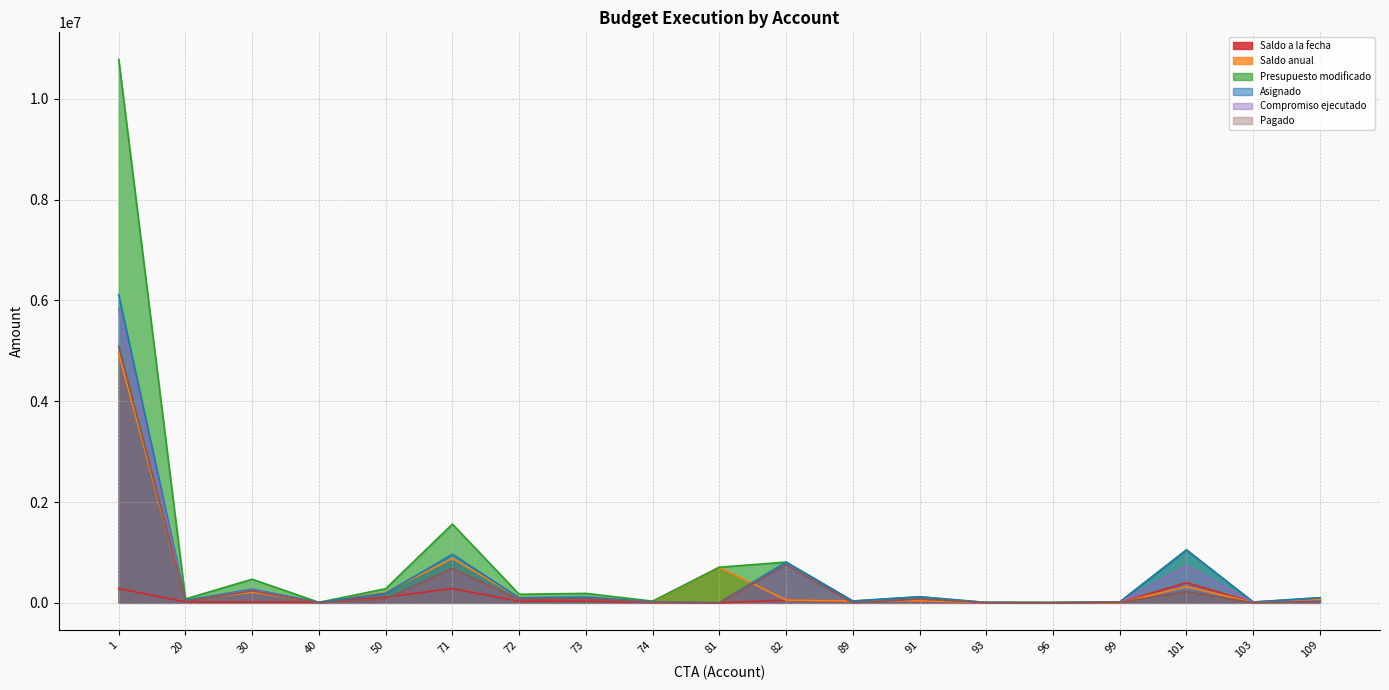

The value of Asignado at 82 is 808525.0. True or false?

True